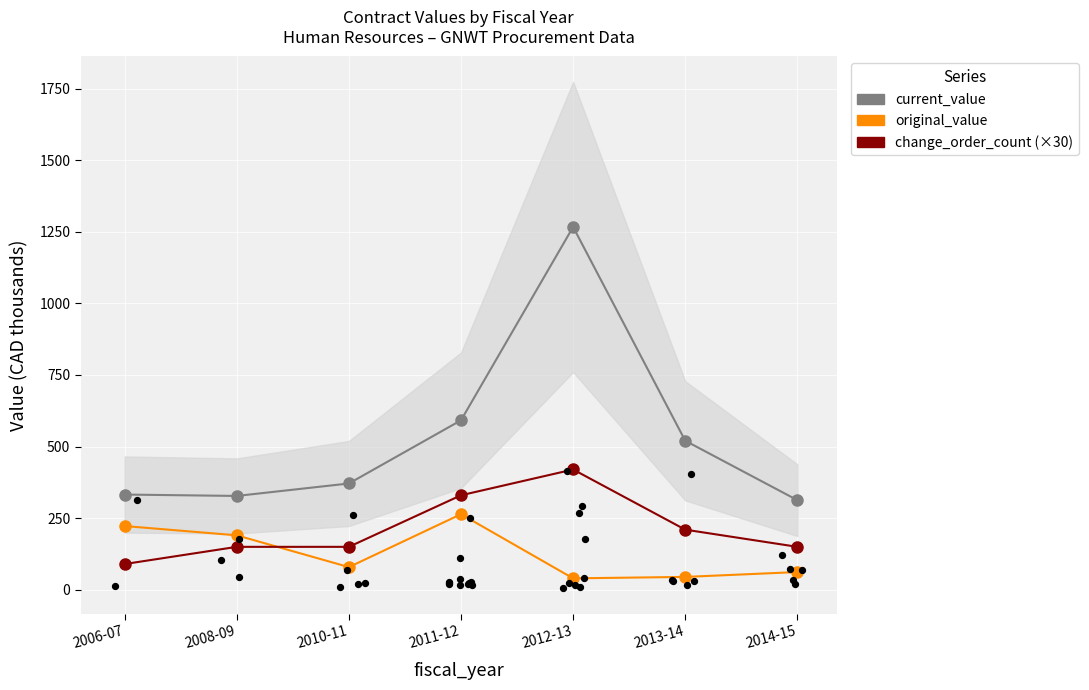

Which series contains the highest Y value?

current_value